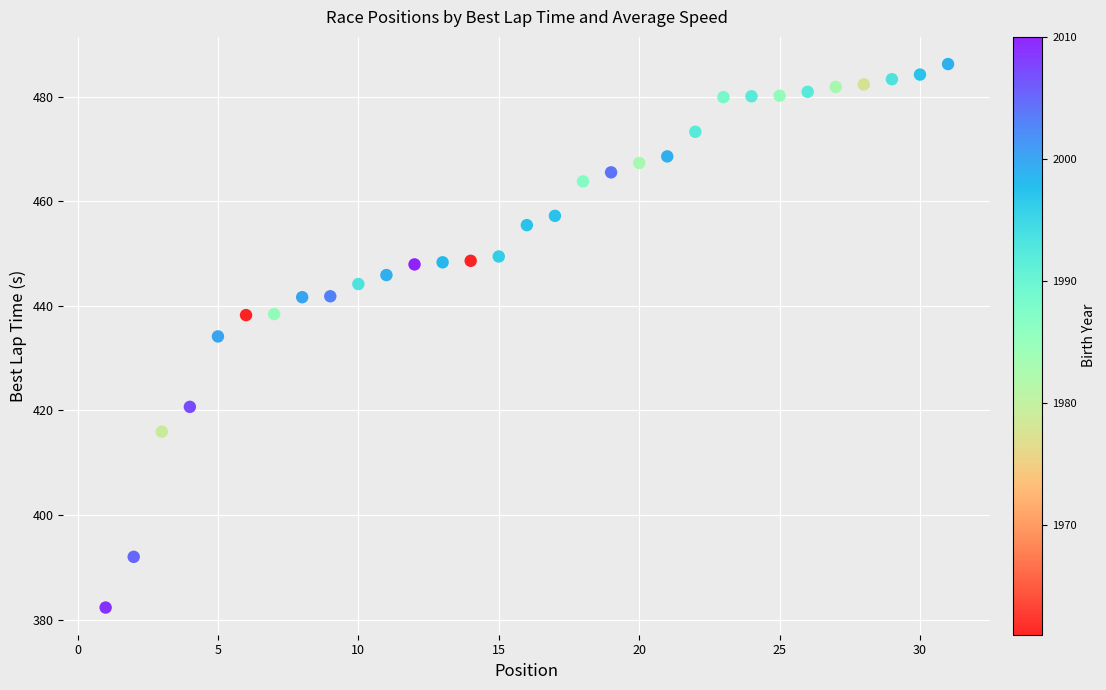

What is the range of Y values (max minus min)?

103.9